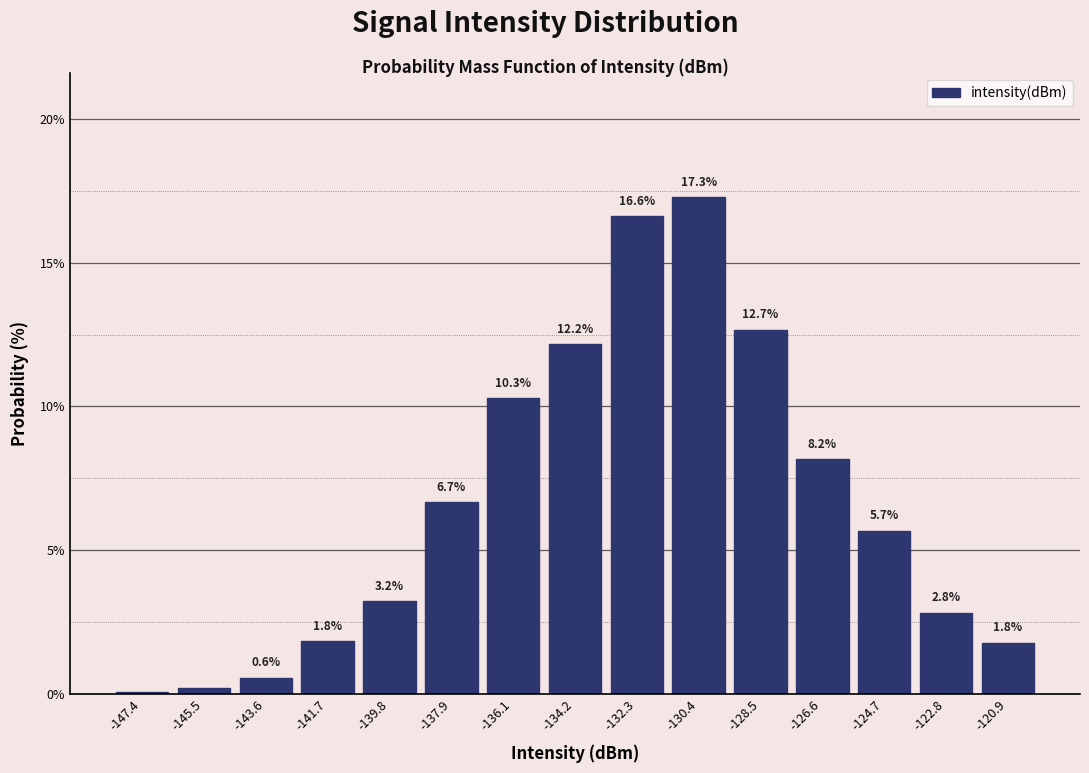

Which range on the x-axis has the tallest bar?

-131.4 to -129.4